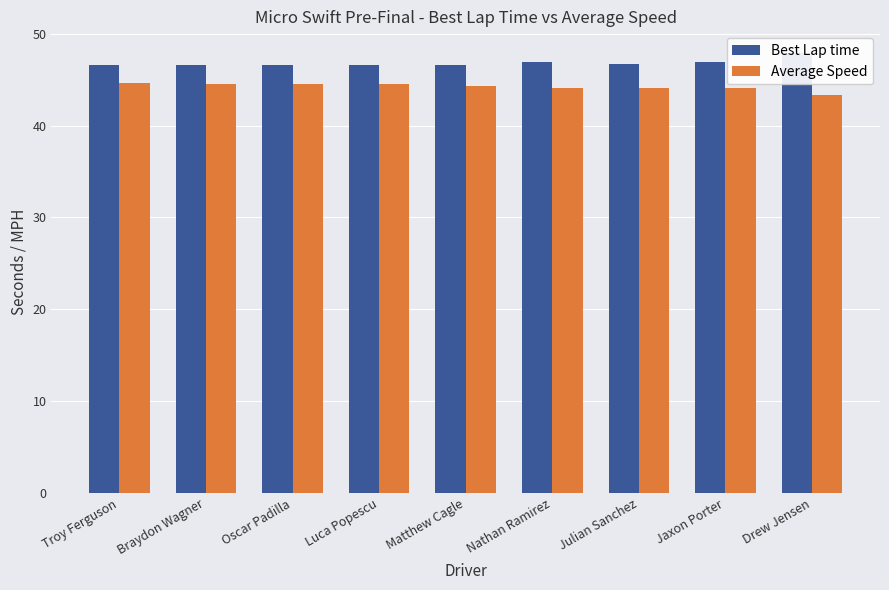

What is the label of the 5th bar from the left?

Matthew Cagle